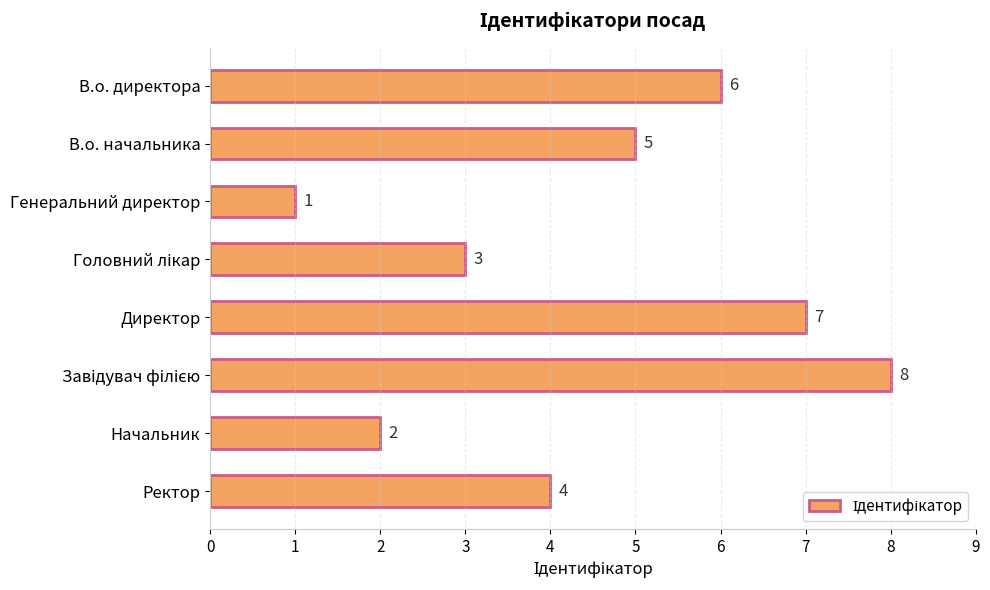

At which label is the value closest to 4?

Ректор